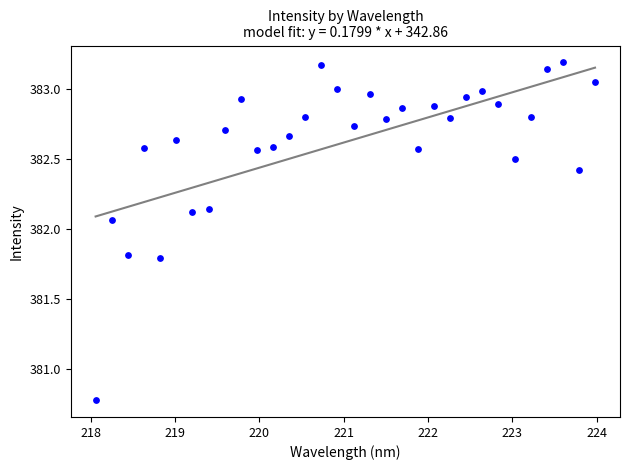

What Y value in the scatter plot is closest to 381?

380.8